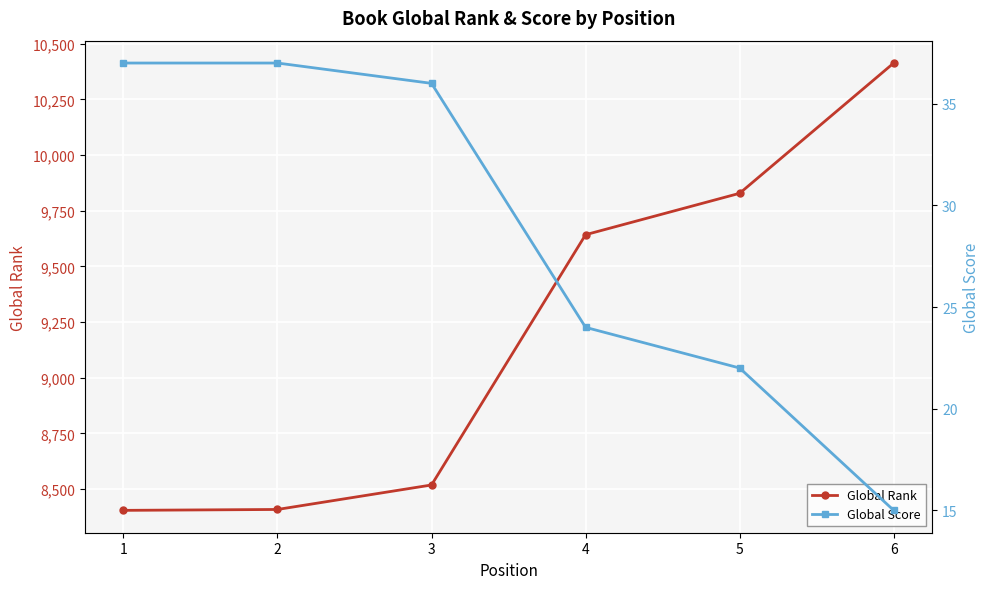

Which series has the widest spread of values?

Global Rank